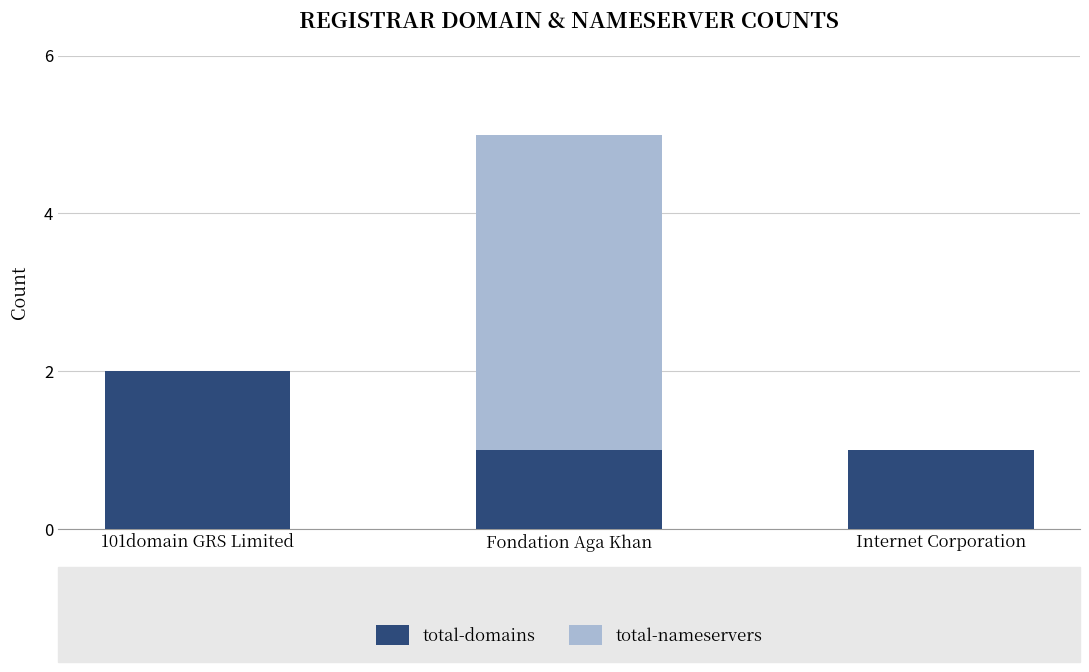

How many data points does each series have?

3